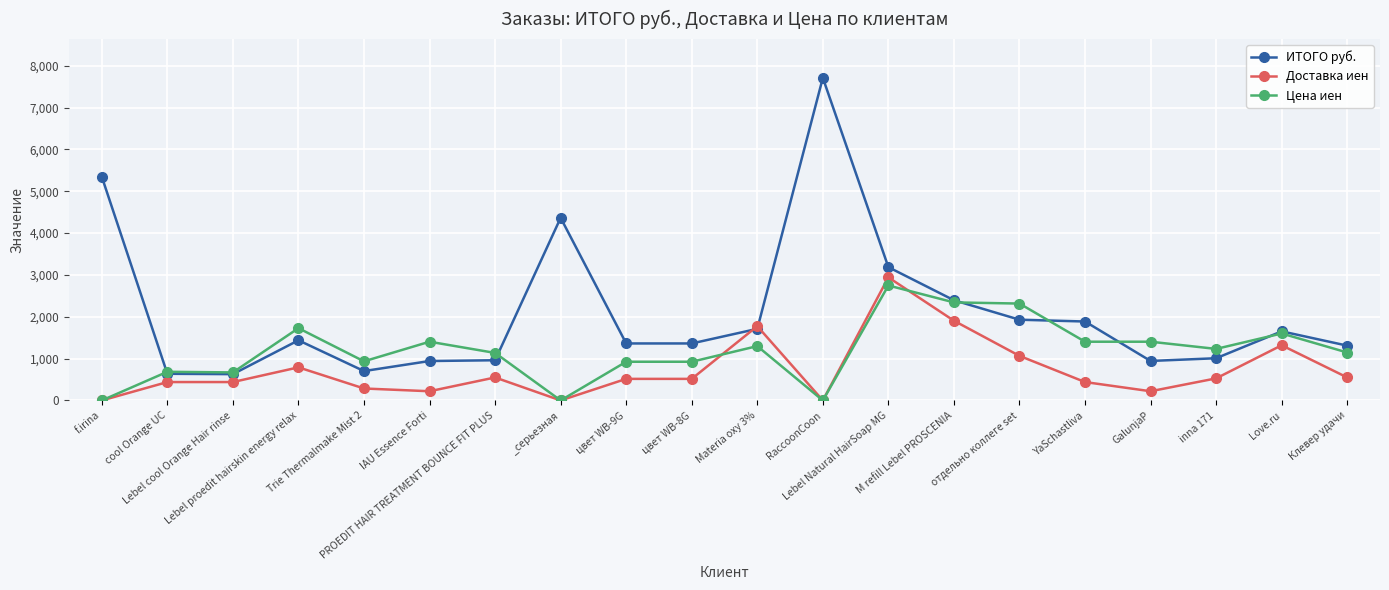

Count the number of data series in this chart.

3